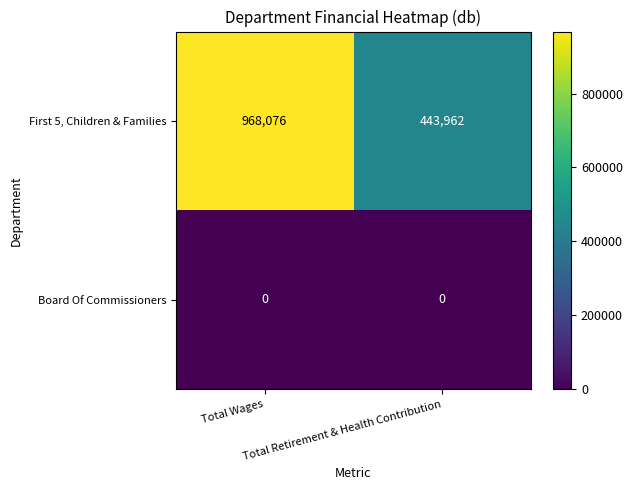

Which series changed the most between Total Wages and Total Retirement & Health Contribution?

First 5, Children & Families